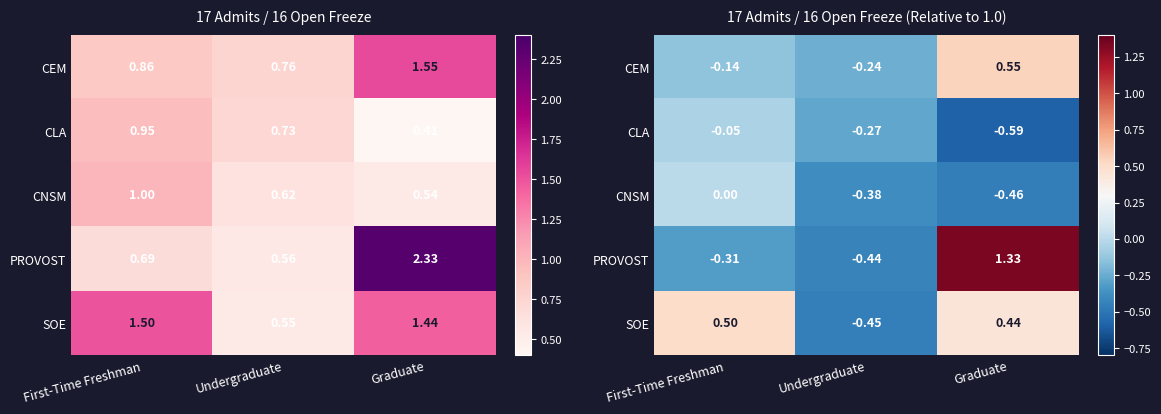

How many data points does each series have?

3